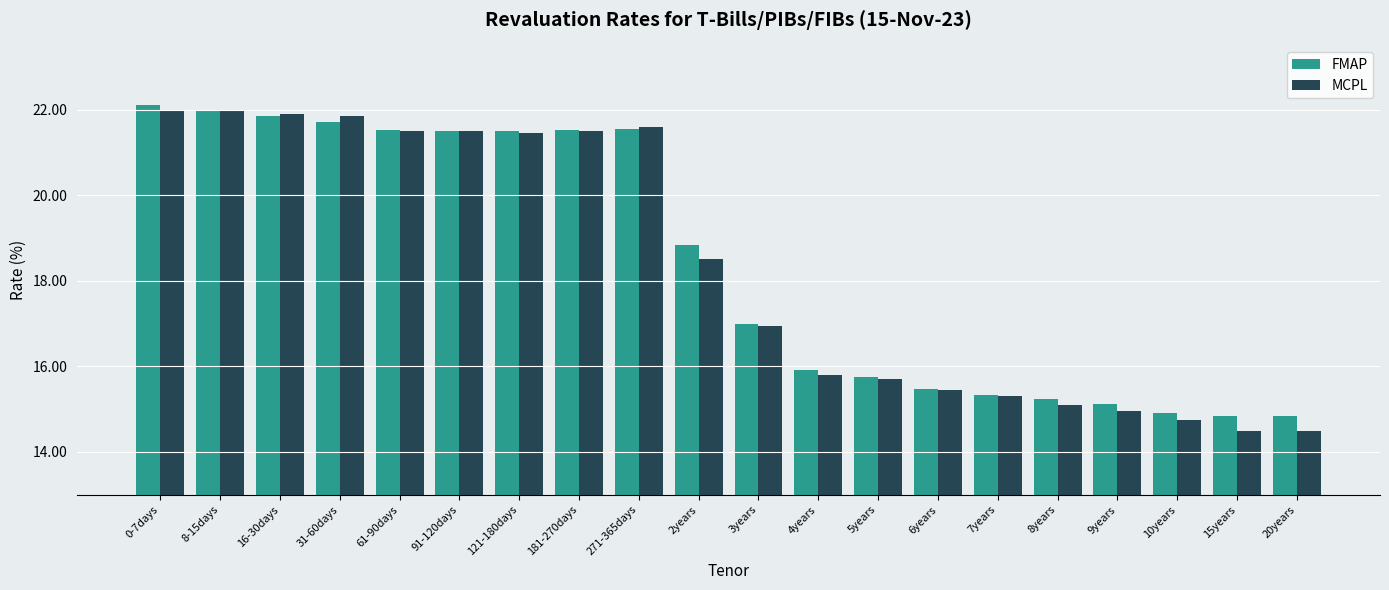

Is the value of FMAP at 16-30days greater than the value of MCPL at 61-90days?

Yes